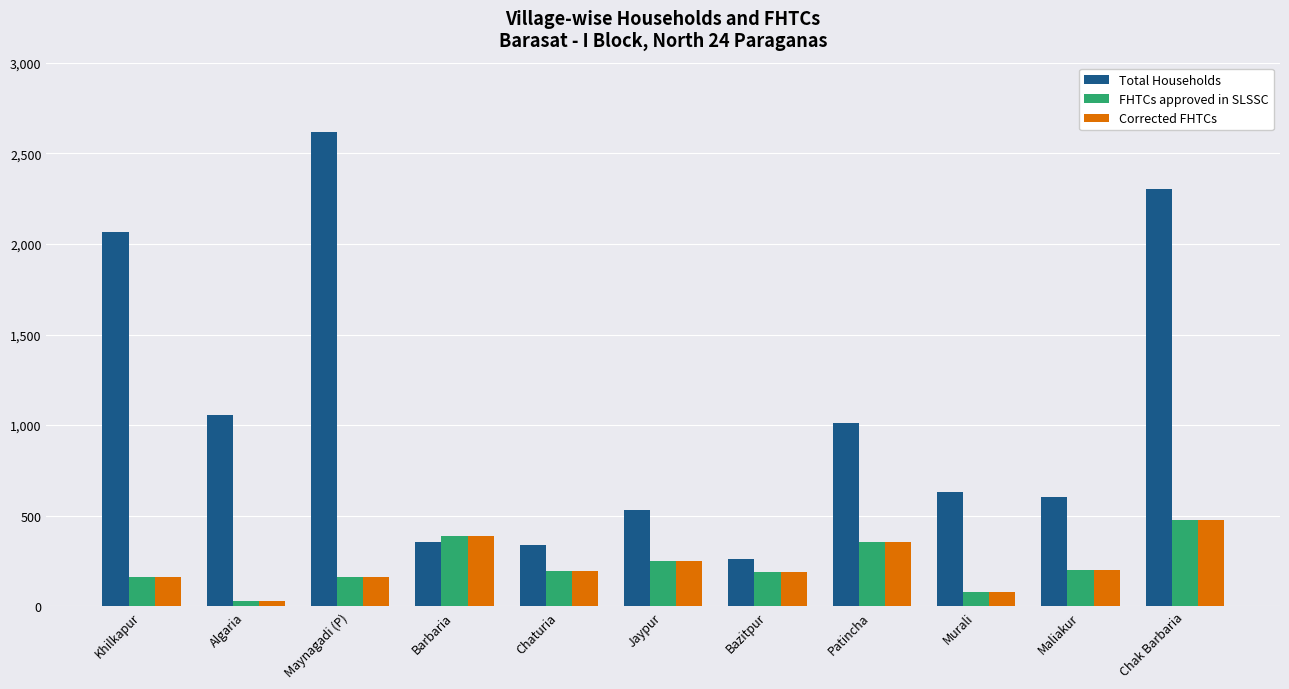

At how many categories does at least one series exceed 1911?

3